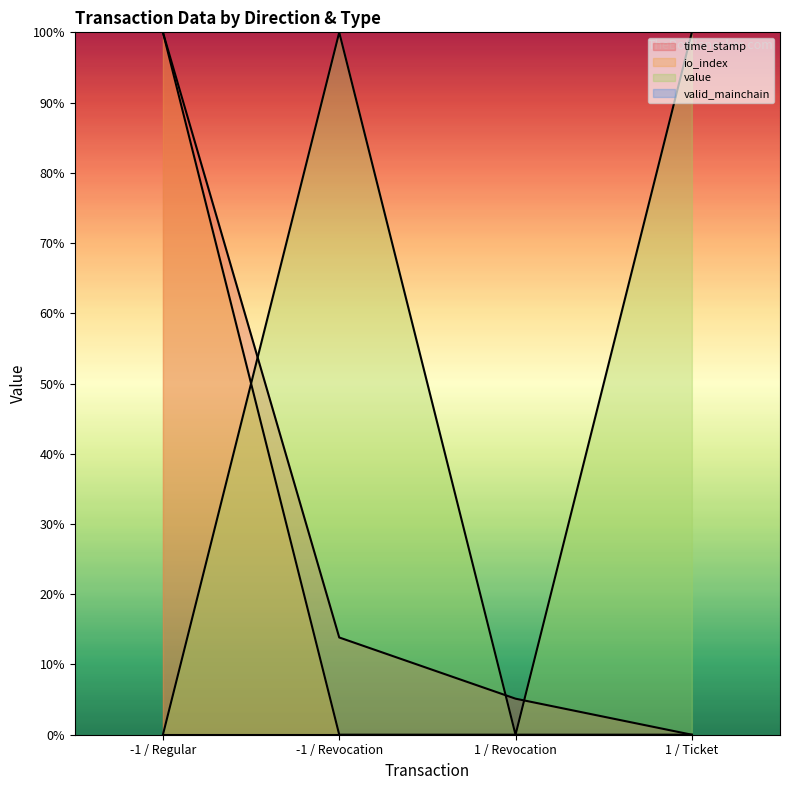

What position from the right is 1 / Revocation?

2